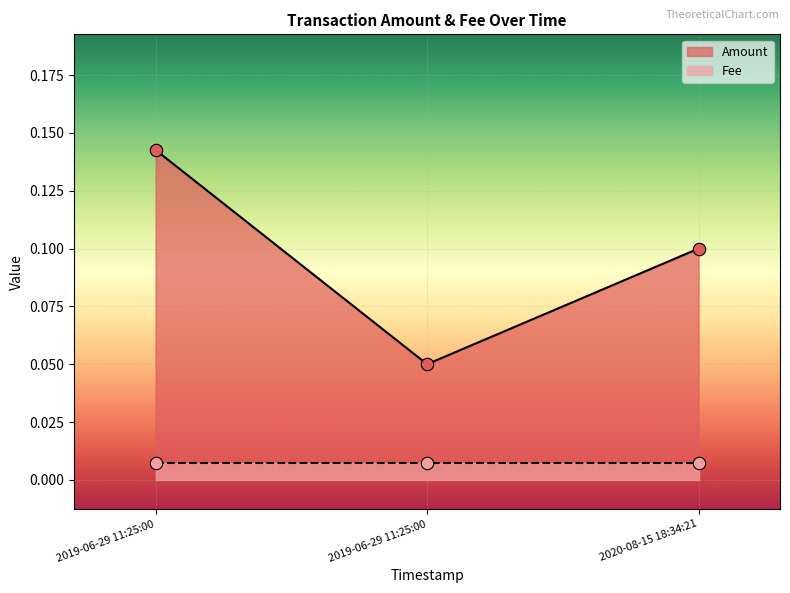

Between 2019-06-29 11:25:00 and 2019-06-29 11:25:00, which is larger?

2019-06-29 11:25:00